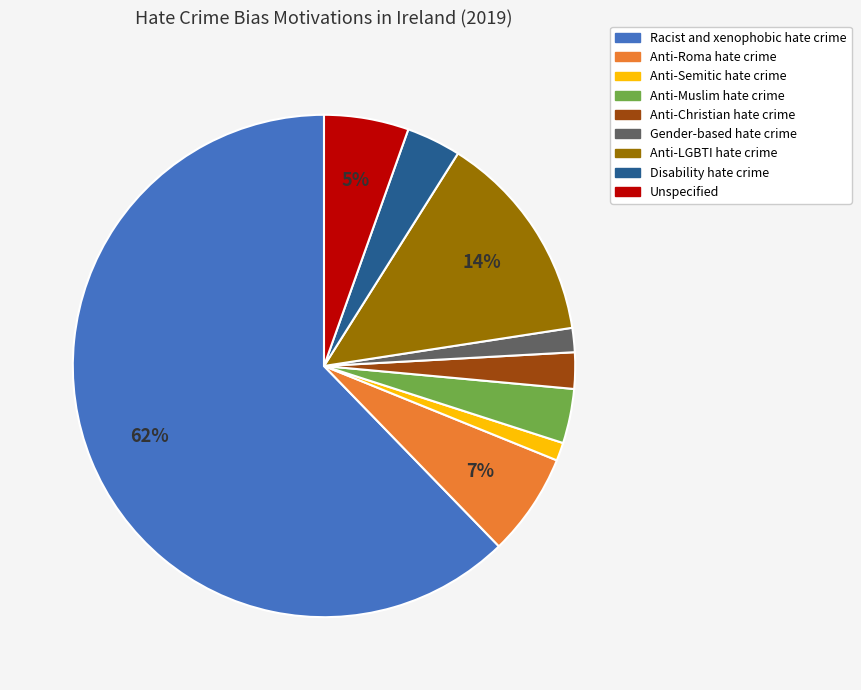

Which category has the biggest portion of the pie?

Racist and xenophobic hate crime